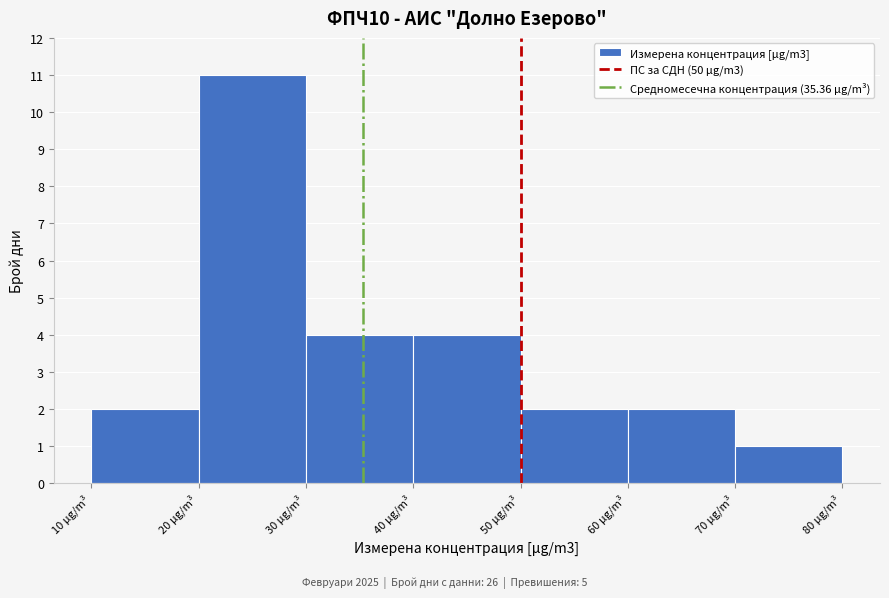

Reading left to right, transcribe this chart: for each bar, give the range it covers on the x-axis and its height. The values are not printed on the chart, so give them approximately, as read against the axis.

10 to 20: 2
20 to 30: 11
30 to 40: 4
40 to 50: 4
50 to 60: 2
60 to 70: 2
70 to 80: 1